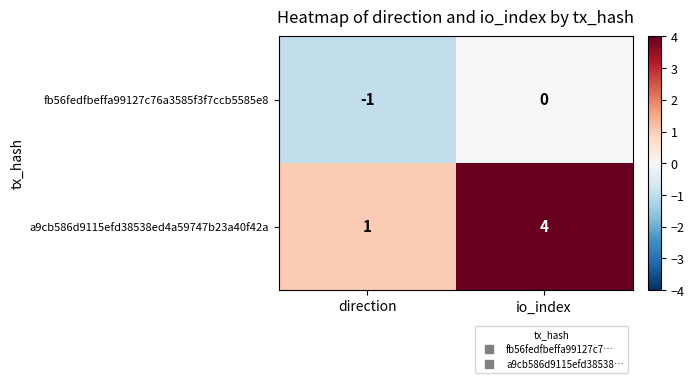

What is the sum of all a9cb586d9115efd38538ed4a59747b23a40f42a values?

5